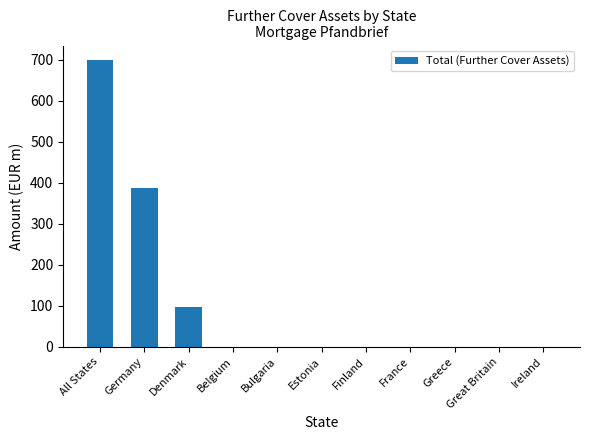

What is the average value?

107.7